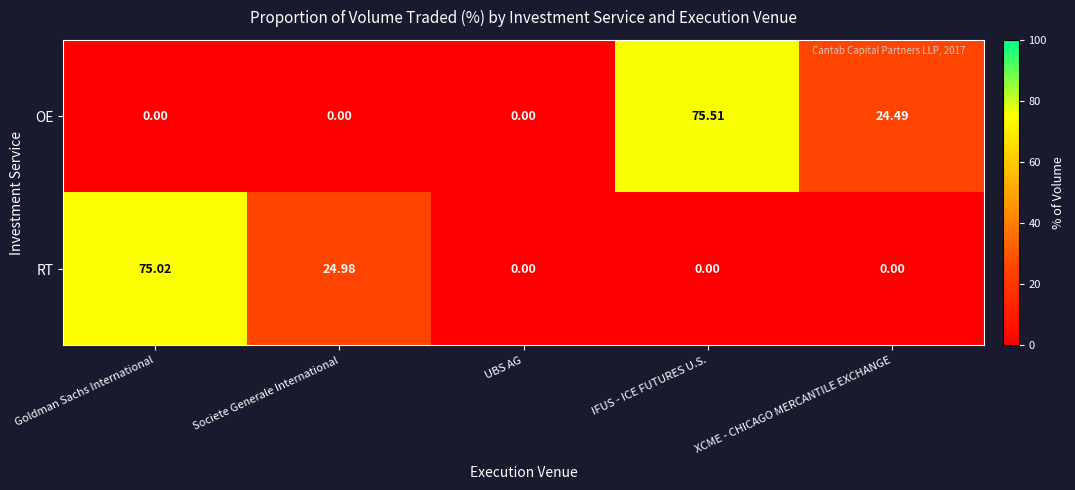

At Societe Generale International, list the series in order from largest to smallest.

RT, OE